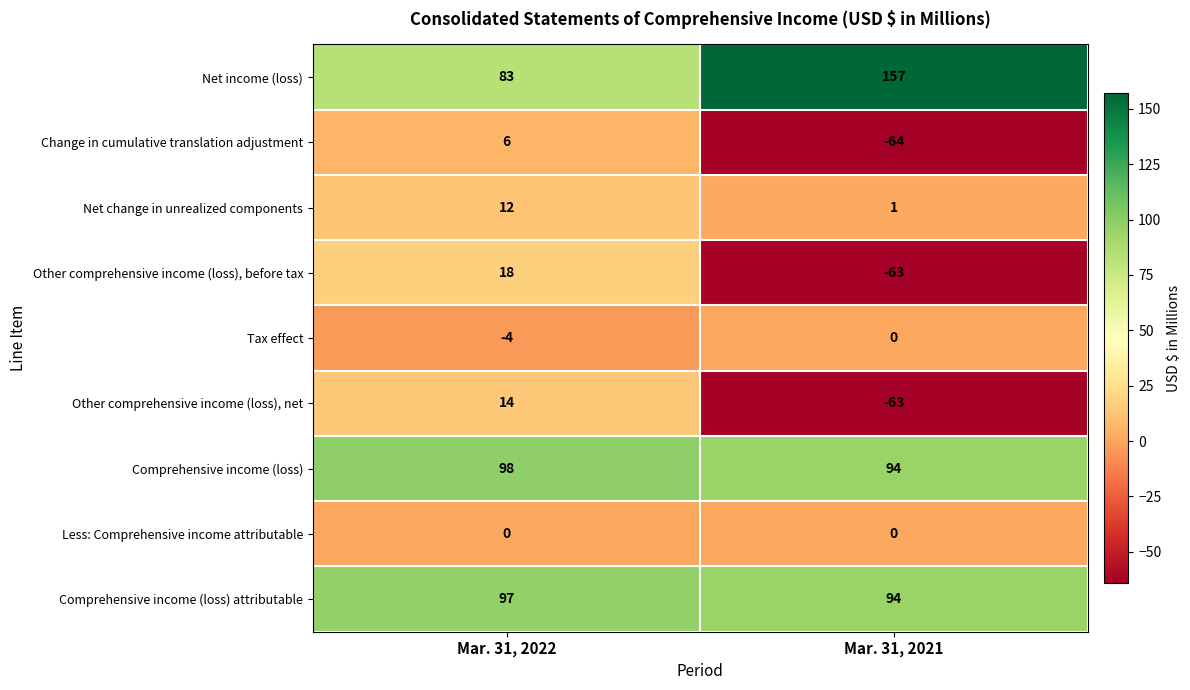

Rank the series at Mar. 31, 2022 from highest to lowest value.

Comprehensive income (loss), Comprehensive income (loss) attributable, Net income (loss), Other comprehensive income (loss), before tax, Other comprehensive income (loss), net, Net change in unrealized components, Change in cumulative translation adjustment, Less: Comprehensive income attributable, Tax effect